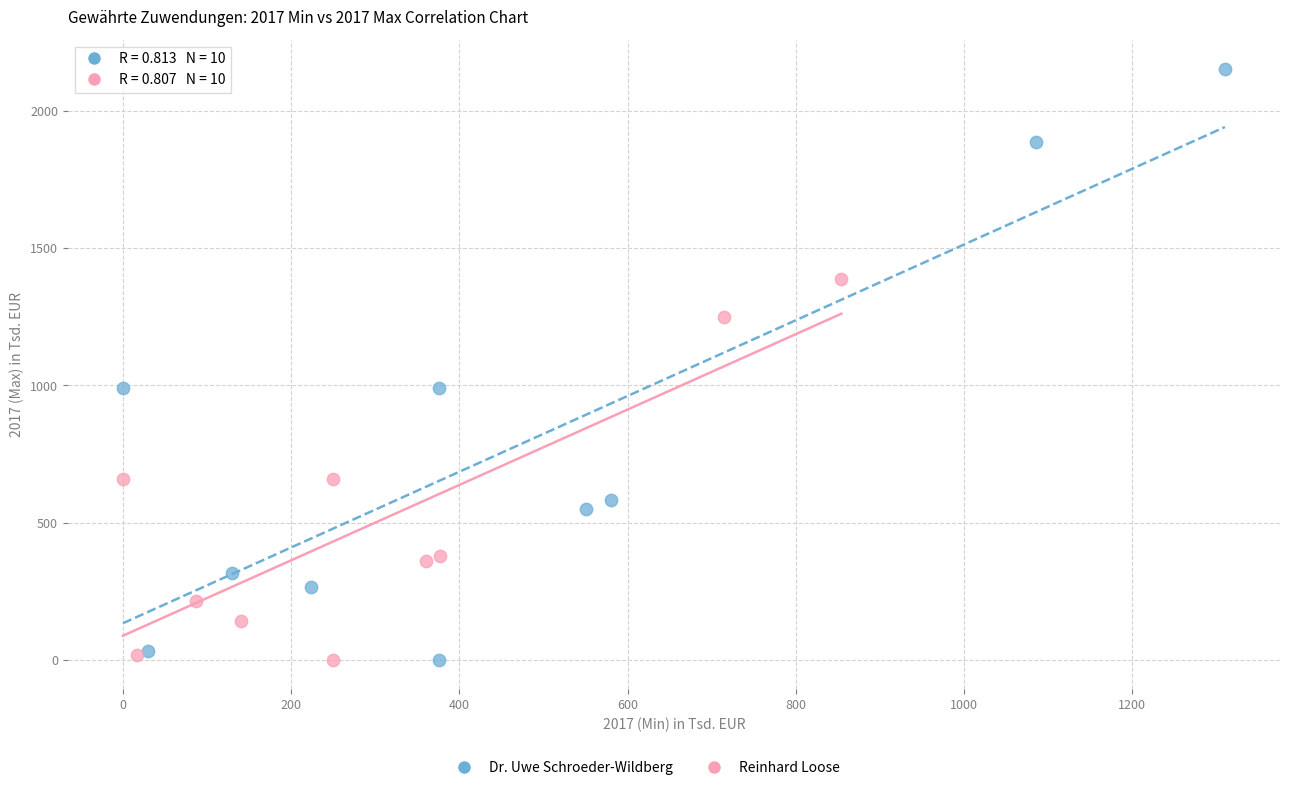

Which series contains the highest Y value?

Dr. Uwe Schroeder-Wildberg